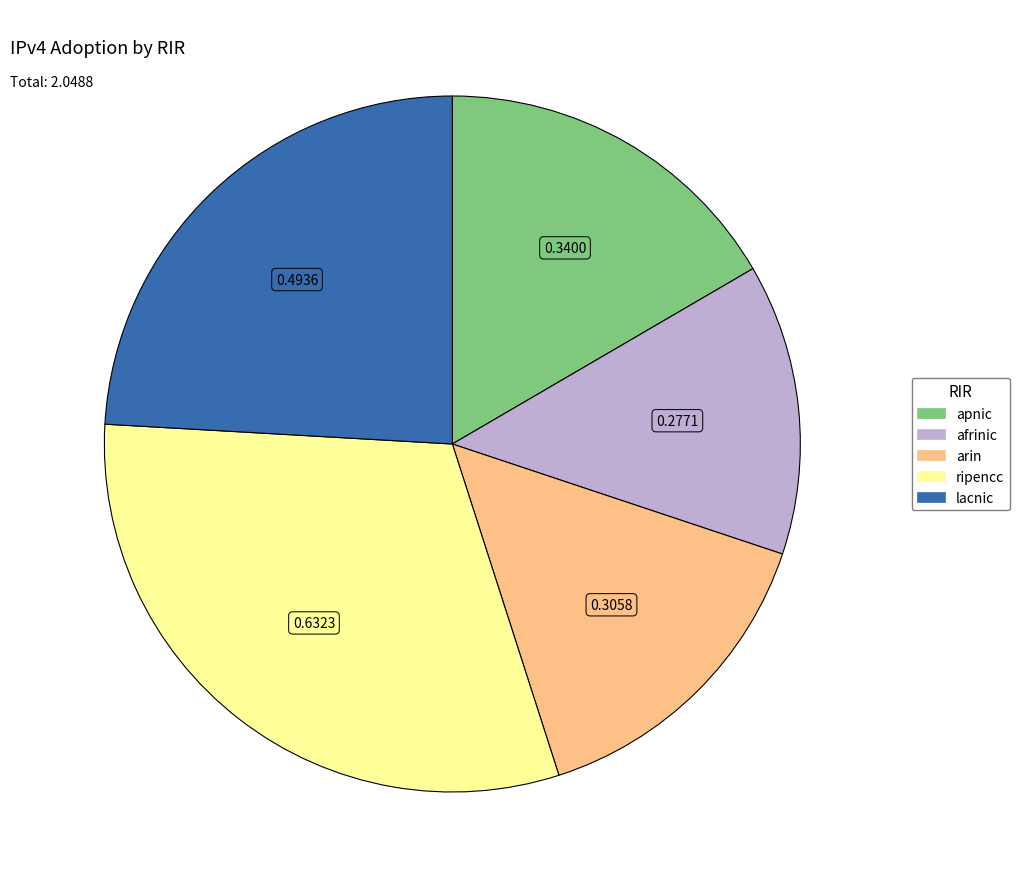

Which has a higher value, ripencc or afrinic?

ripencc